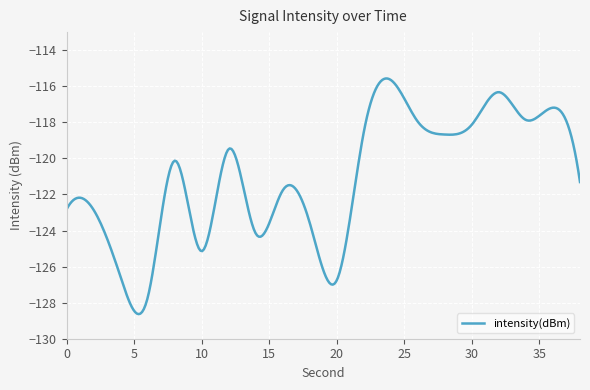

What is the difference between the maximum and minimum values?

13.1